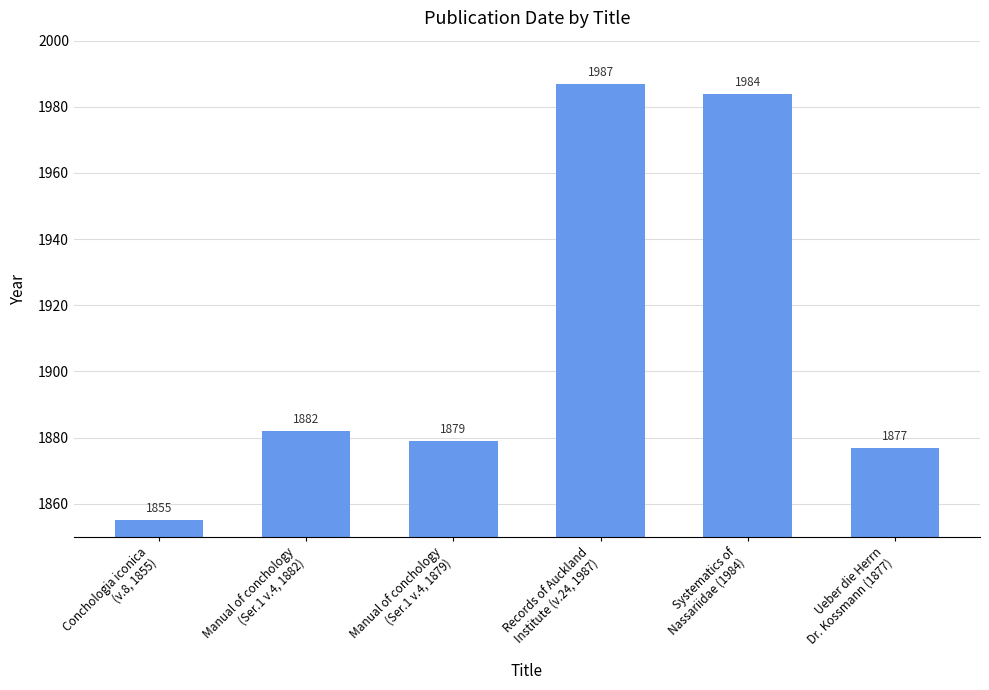

What is the difference between the maximum and minimum values?

132